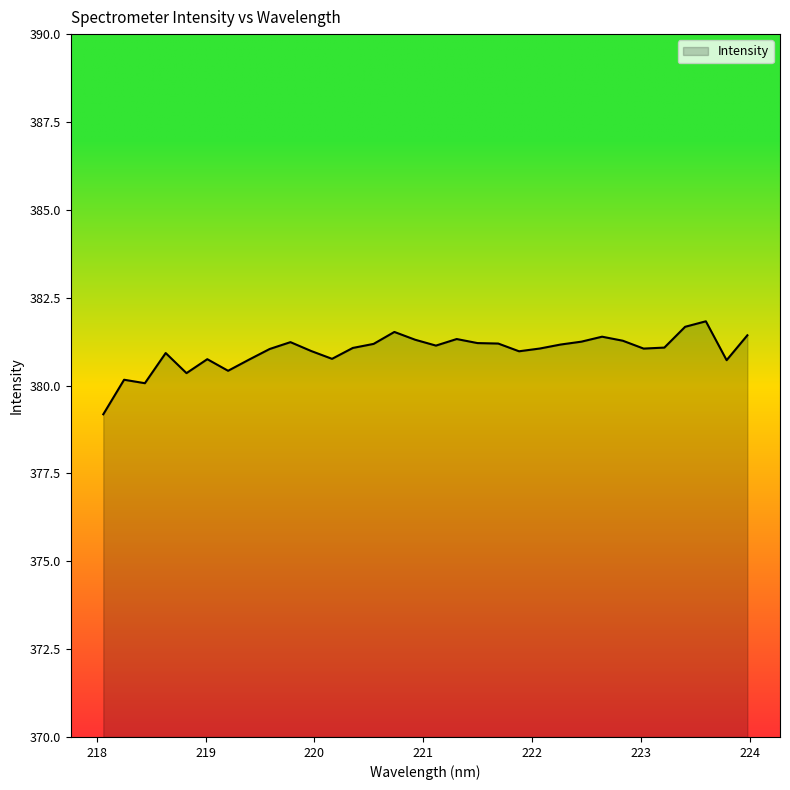

What is the maximum value shown in the chart?

381.8